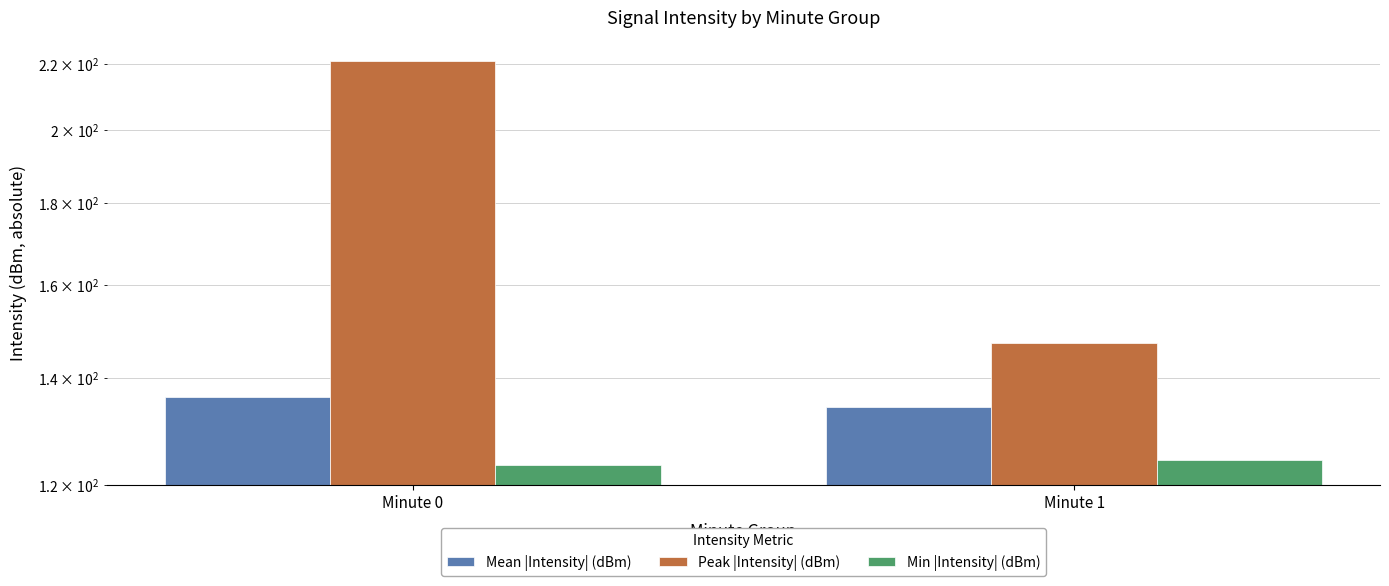

Between Minute 0 and Minute 1, which series saw the biggest shift?

Peak |Intensity| (dBm)